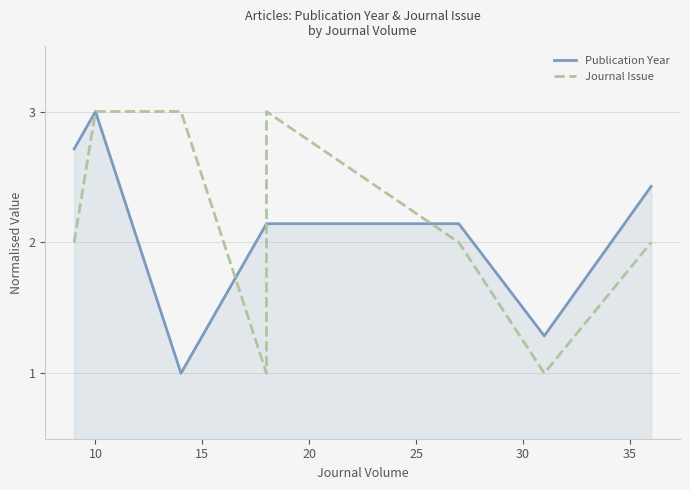

Does the chart display data point markers on the line(s)?

No